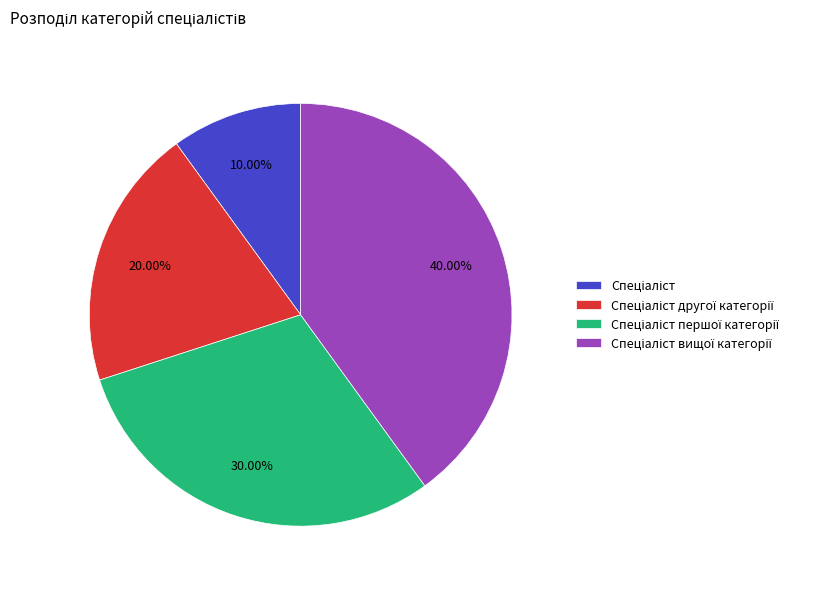

Count the number of slices in the pie.

4